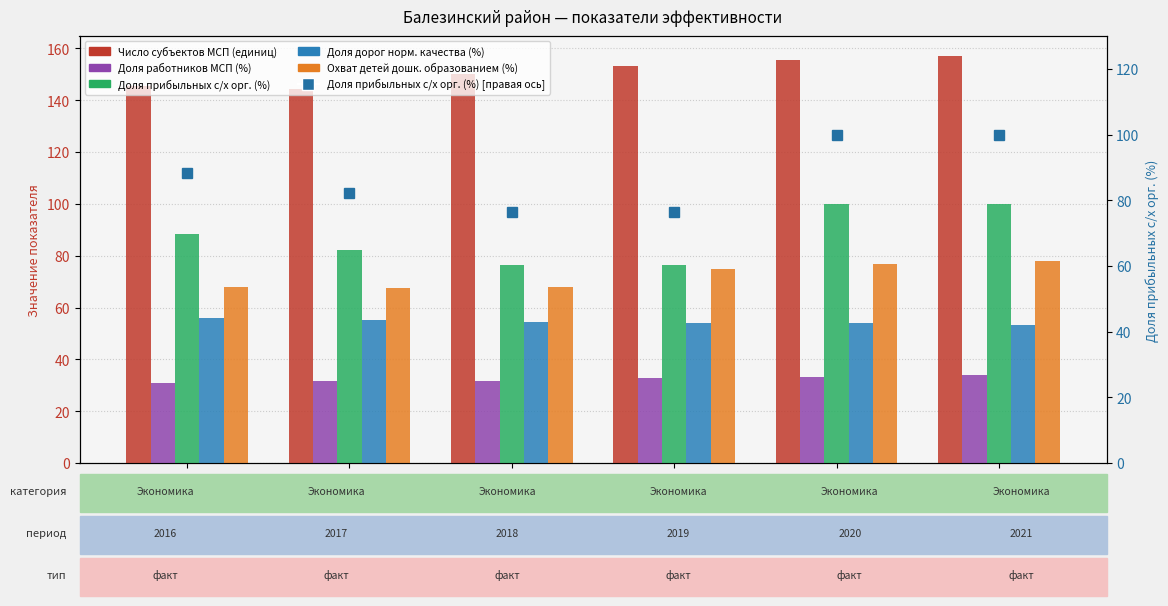

Reading left to right, transcribe all the data shown in this chart.

Число субъектов МСП (единиц): 2016=145.4	2017=144.3	2018=149.9	2019=153.3	2020=155.3	2021=156.9
Доля работников МСП (%): 2016=30.9	2017=31.6	2018=31.8	2019=32.9	2020=33.4	2021=33.9
Доля прибыльных с/х орг. (%): 2016=88.2	2017=82.3	2018=76.5	2019=76.5	2020=100.0	2021=100.0
Доля дорог норм. качества (%): 2016=56.1	2017=55.3	2018=54.3	2019=54.0	2020=54.0	2021=53.4
Охват детей дошк. образованием (%): 2016=68.0	2017=67.4	2018=67.9	2019=75.0	2020=76.9	2021=77.9
Доля прибыльных с/х орг. (%) [right]: 2016=88.2	2017=82.3	2018=76.5	2019=76.5	2020=100.0	2021=100.0